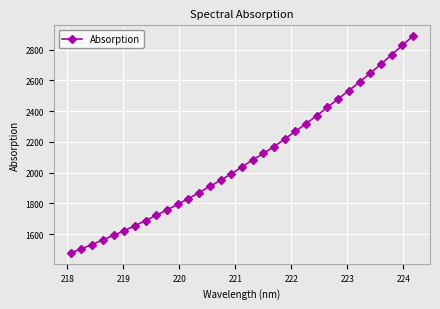

What is the maximum value shown in the chart?

2888.0